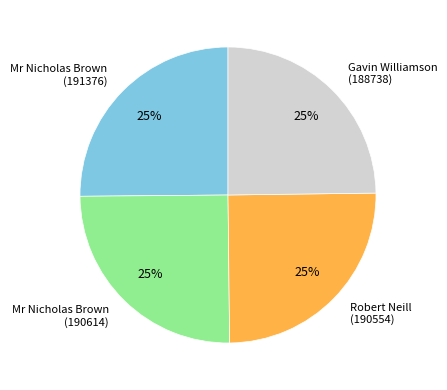

True or false: Mr Nicholas Brown (191376) accounts for 19% of the total.

False